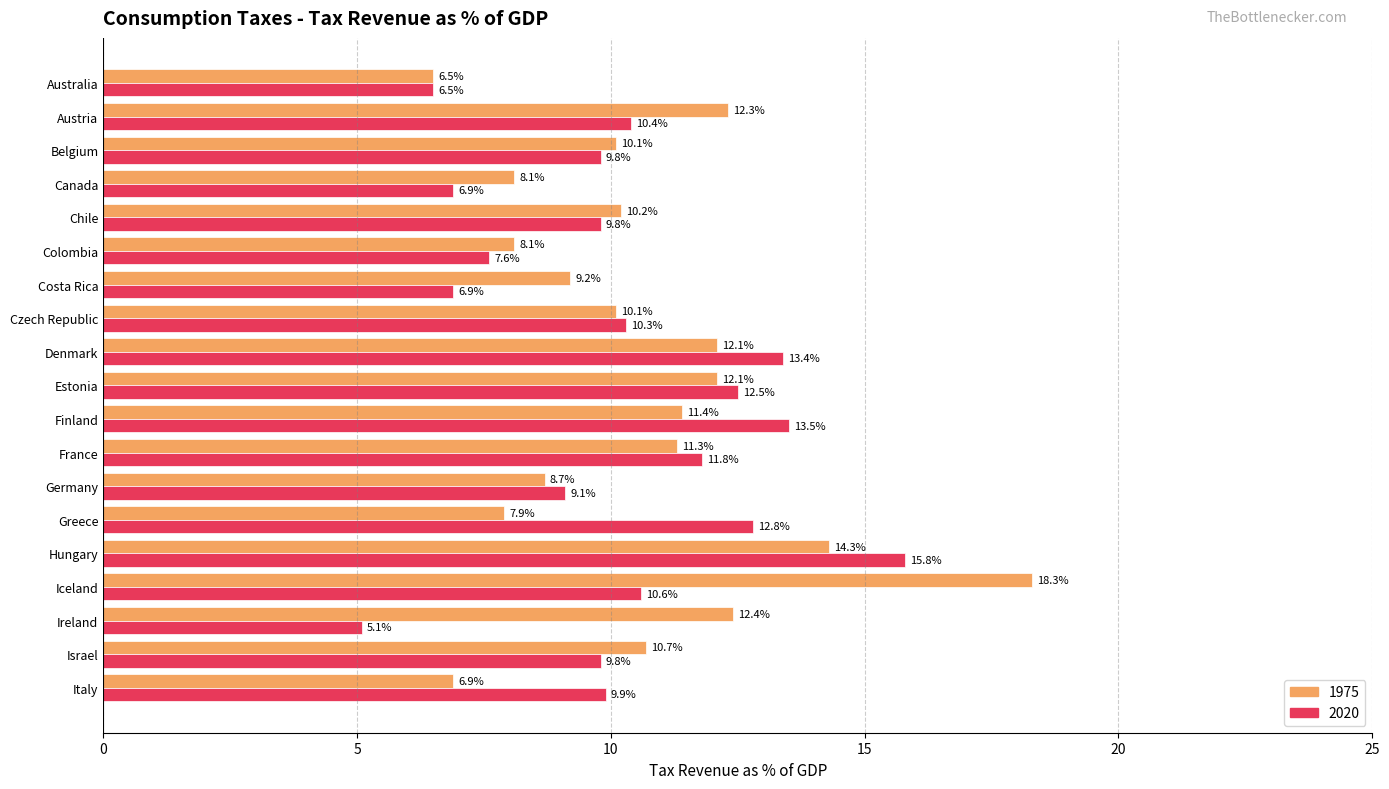

How many values in the 1975 series are below 10?

7